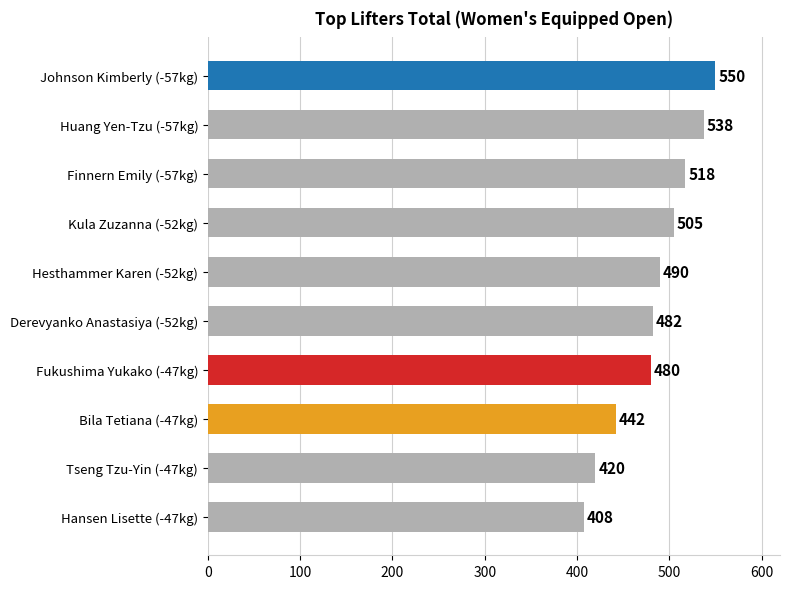

Rank the categories by value from highest to lowest.

Johnson Kimberly (-57kg), Huang Yen-Tzu (-57kg), Finnern Emily (-57kg), Kula Zuzanna (-52kg), Hesthammer Karen (-52kg), Derevyanko Anastasiya (-52kg), Fukushima Yukako (-47kg), Bila Tetiana (-47kg), Tseng Tzu-Yin (-47kg), Hansen Lisette (-47kg)